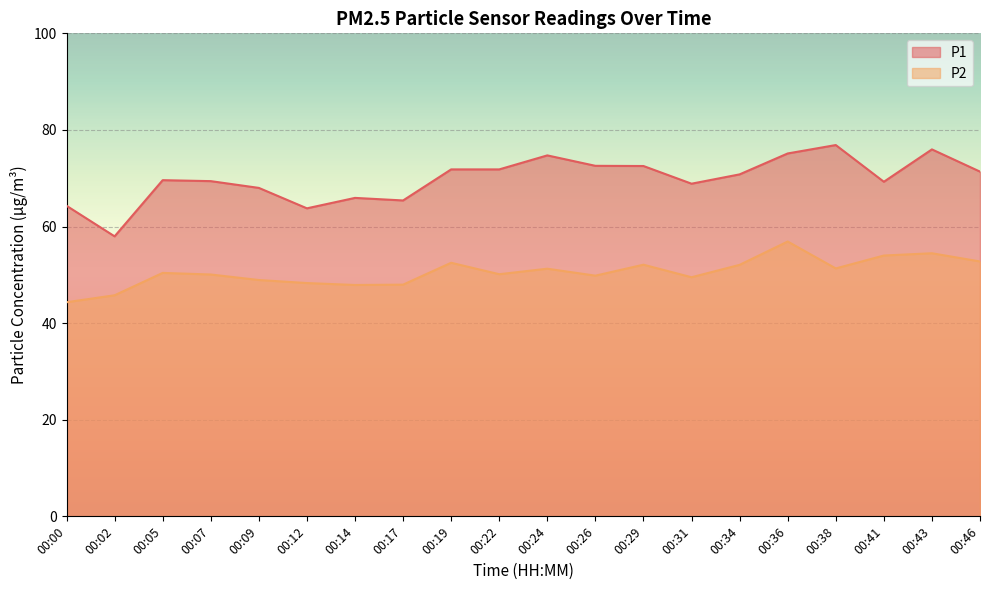

Reading right to left, what are all the values shown in this chart?

P1: 00:46=71.4	00:43=76.0	00:41=69.3	00:38=76.9	00:36=75.1	00:34=70.8	00:31=68.9	00:29=72.5	00:26=72.6	00:24=74.7	00:22=71.8	00:19=71.8	00:17=65.4	00:14=65.9	00:12=63.8	00:09=68.0	00:07=69.4	00:05=69.6	00:02=58.0	00:00=64.3
P2: 00:46=52.8	00:43=54.5	00:41=54.0	00:38=51.3	00:36=56.9	00:34=52.1	00:31=49.5	00:29=52.1	00:26=49.8	00:24=51.3	00:22=50.1	00:19=52.5	00:17=48.0	00:14=47.9	00:12=48.3	00:09=48.9	00:07=50.1	00:05=50.4	00:02=45.8	00:00=44.3